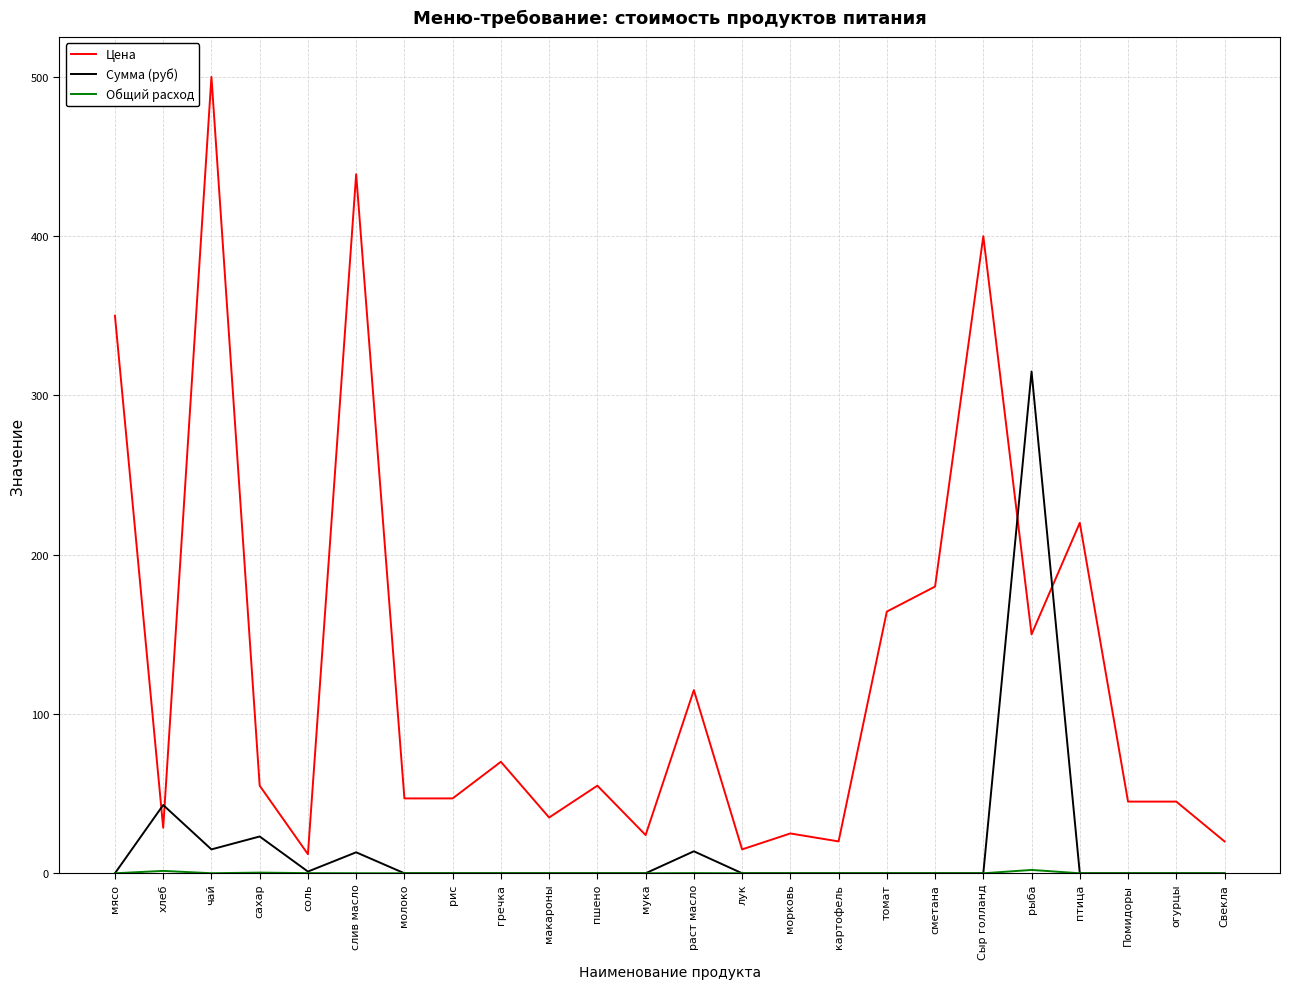

Which label corresponds to the largest value in the chart?

чай